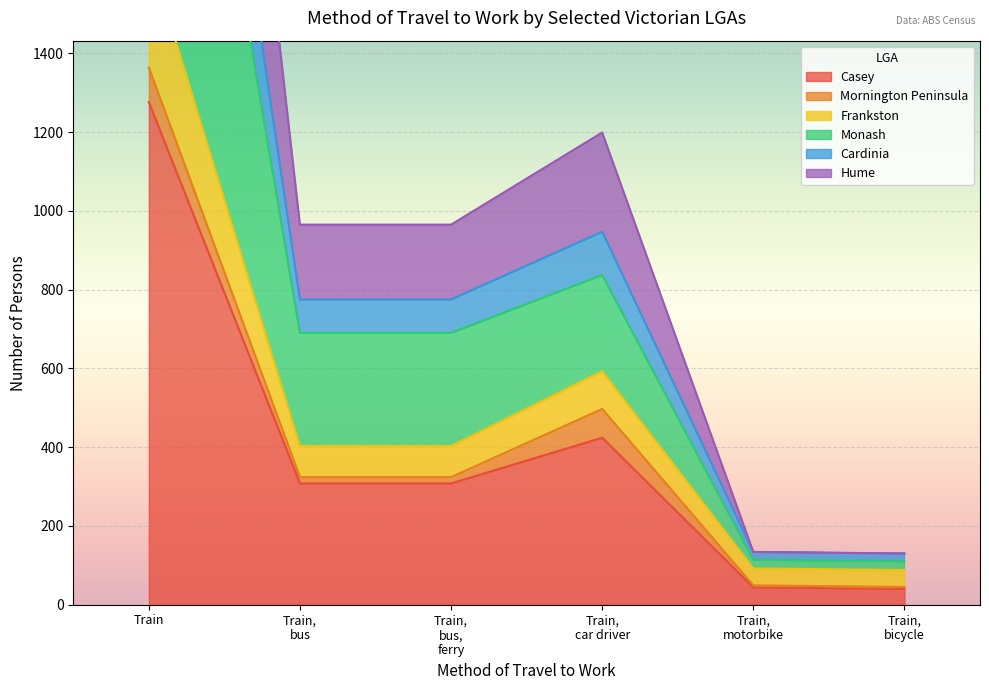

What is the minimum value for Casey?

40